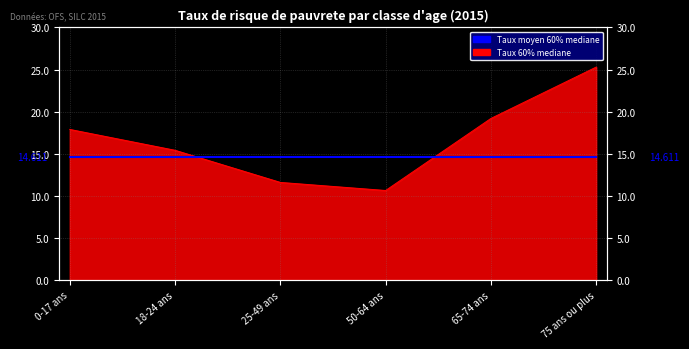

What is the sum of the values at 65-74 ans and 25-49 ans?

30.8